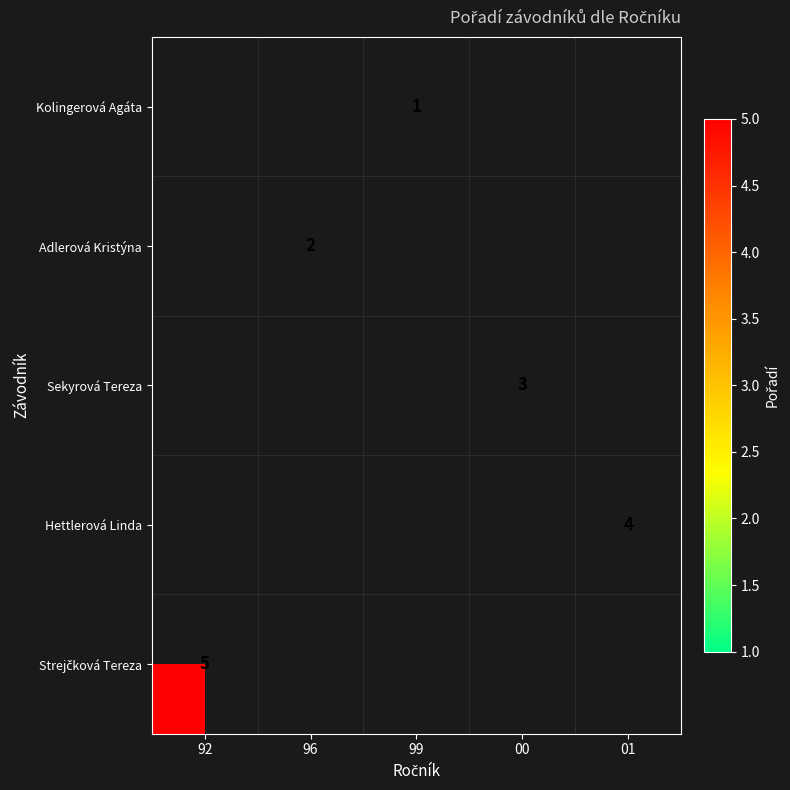

Is it true that Adlerová Kristýna equals 2 at 96?

True